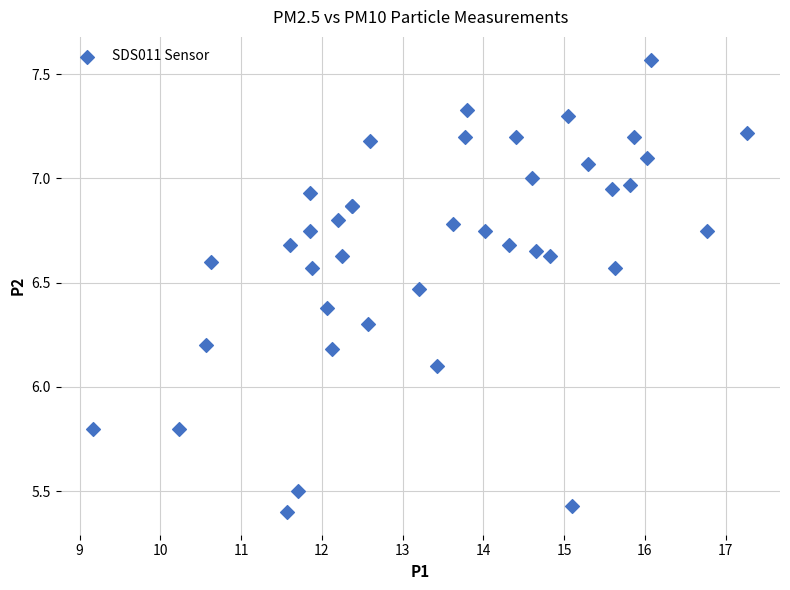

What Y value in the scatter plot is closest to 6?

6.1